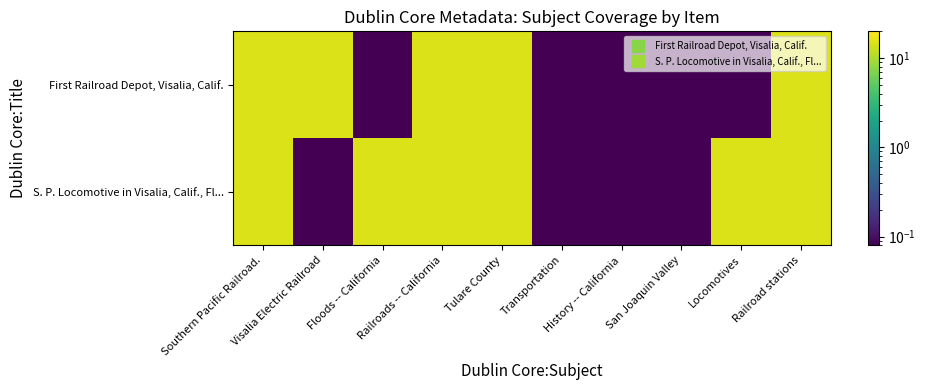

Which series has the widest spread of values?

First Railroad Depot, Visalia, Calif.